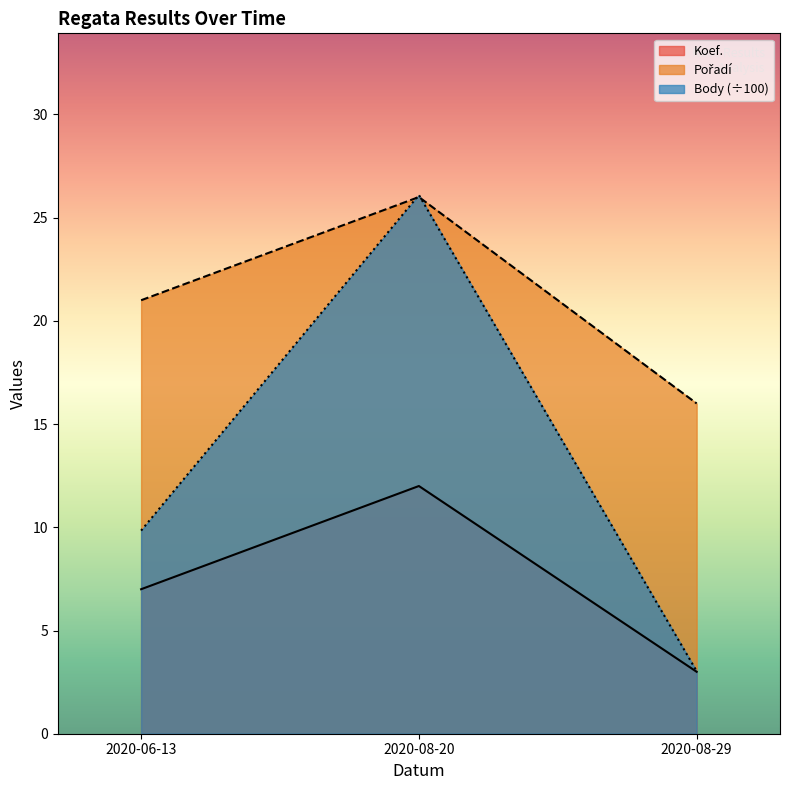

What is the difference between the maximum and minimum values in the Pořadí series?

10.0